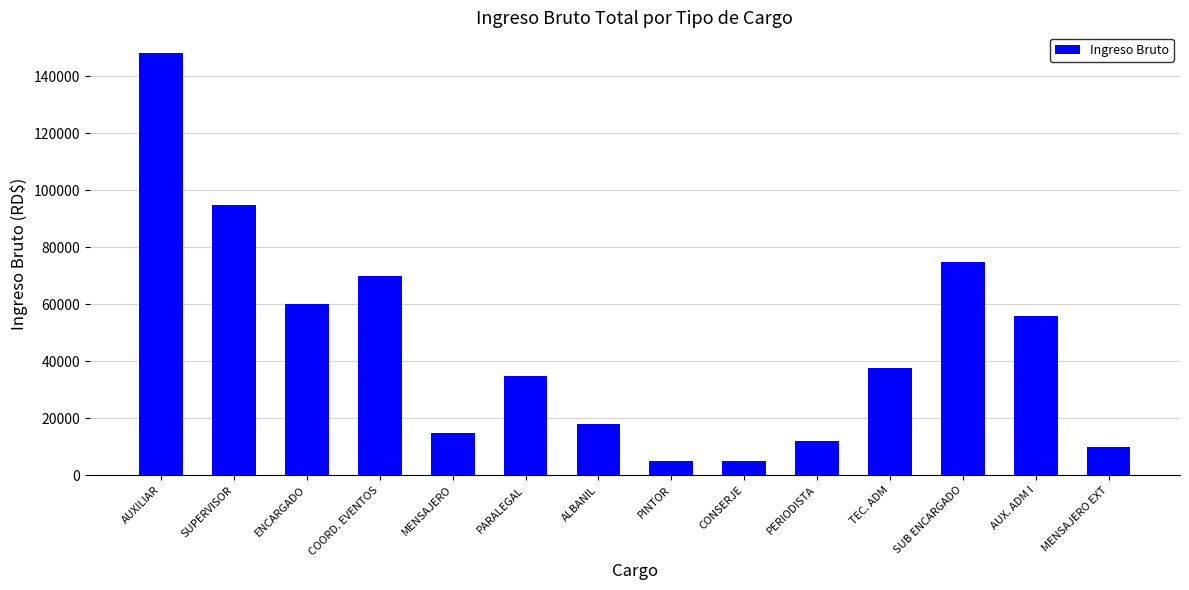

Approximately how many times larger is the value at COORD. EVENTOS compared to TEC. ADM?

1.9